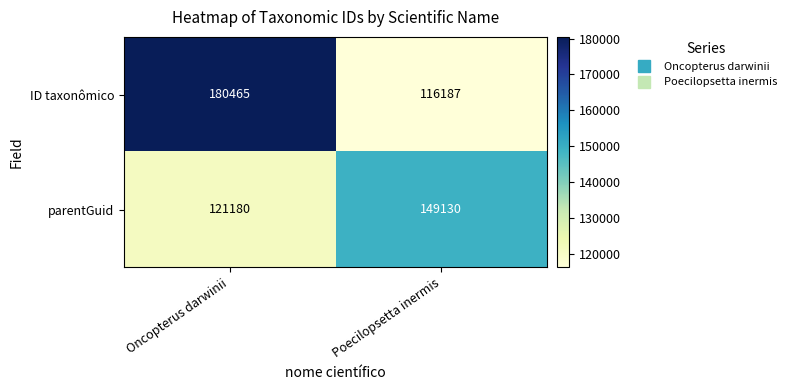

How many distinct data groups are displayed?

2